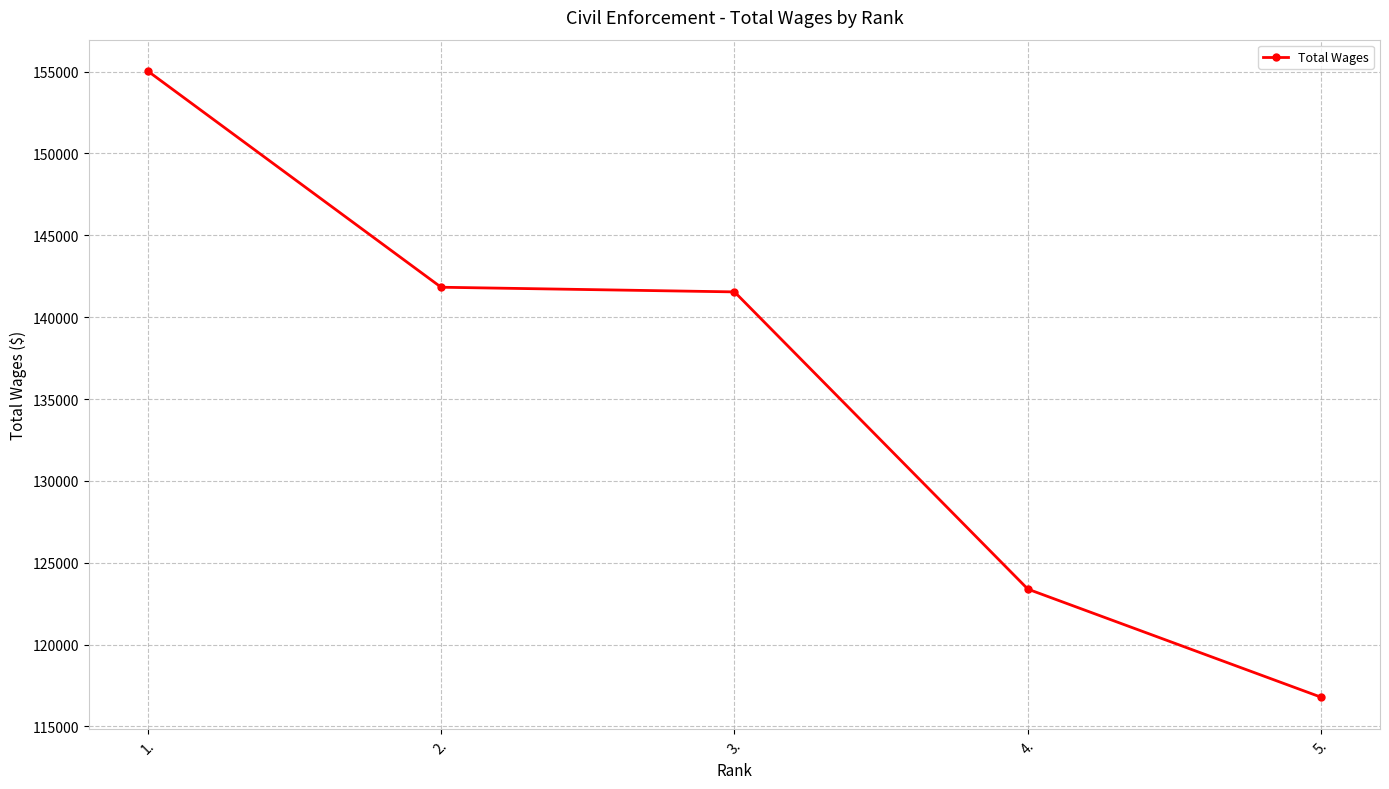

At which category does the chart reach its minimum across all series?

5.